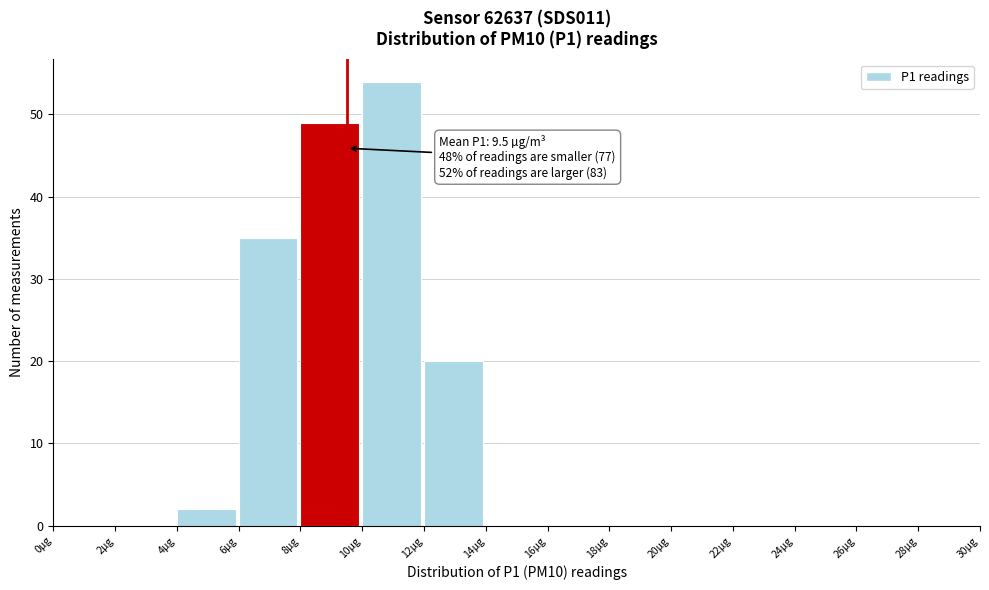

Which range on the x-axis has the tallest bar?

10 to 12